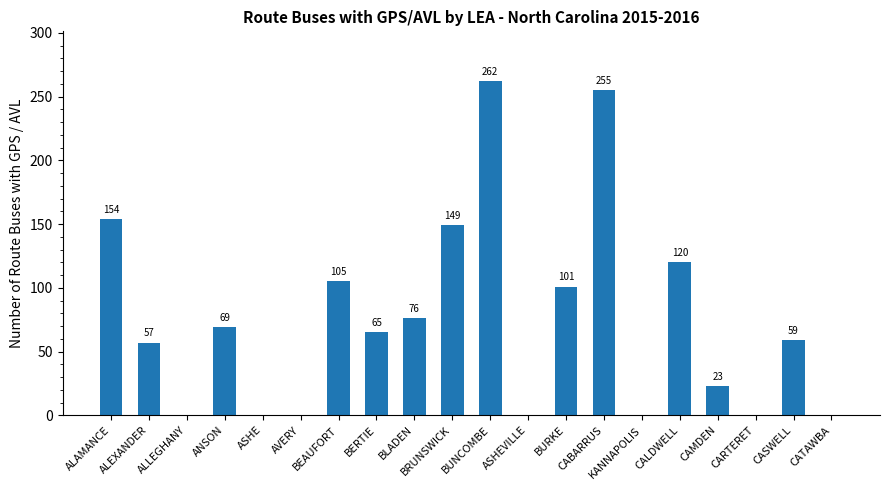

How many distinct data groups are displayed?

1